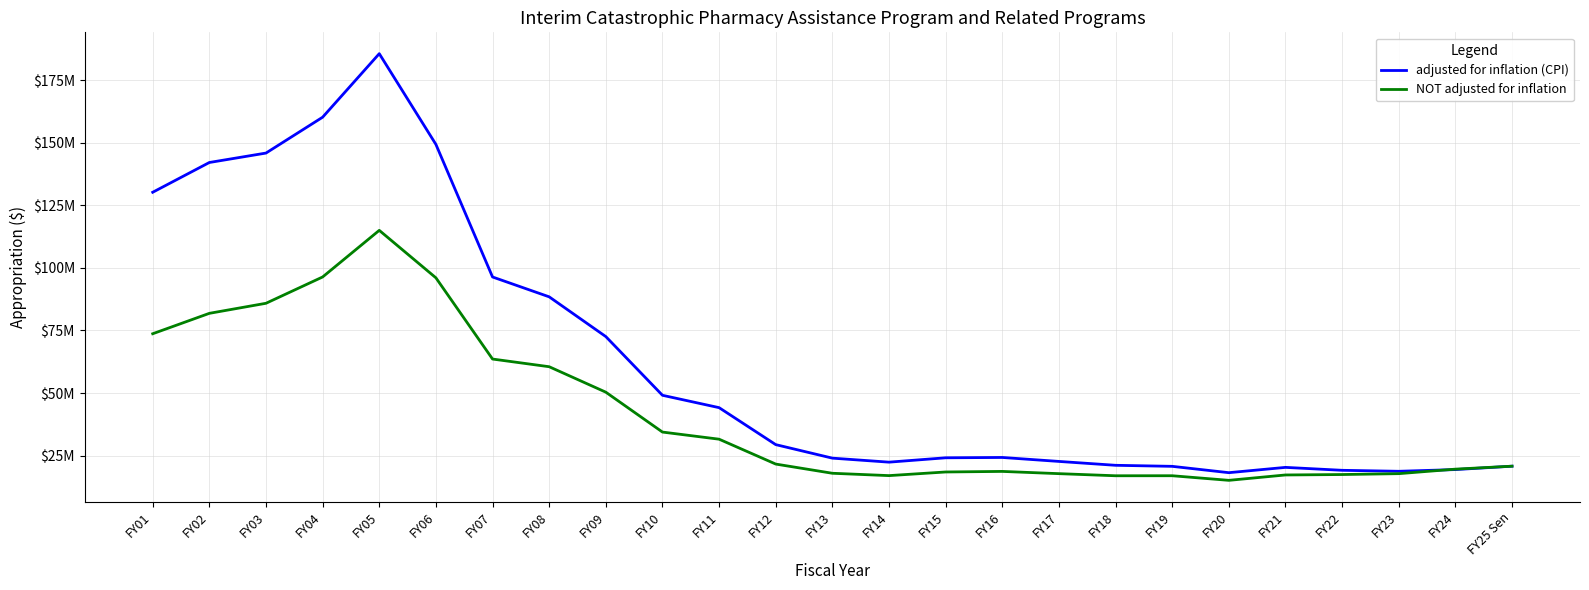

Where is NOT adjusted for inflation nearest to the value 65050656?

FY07